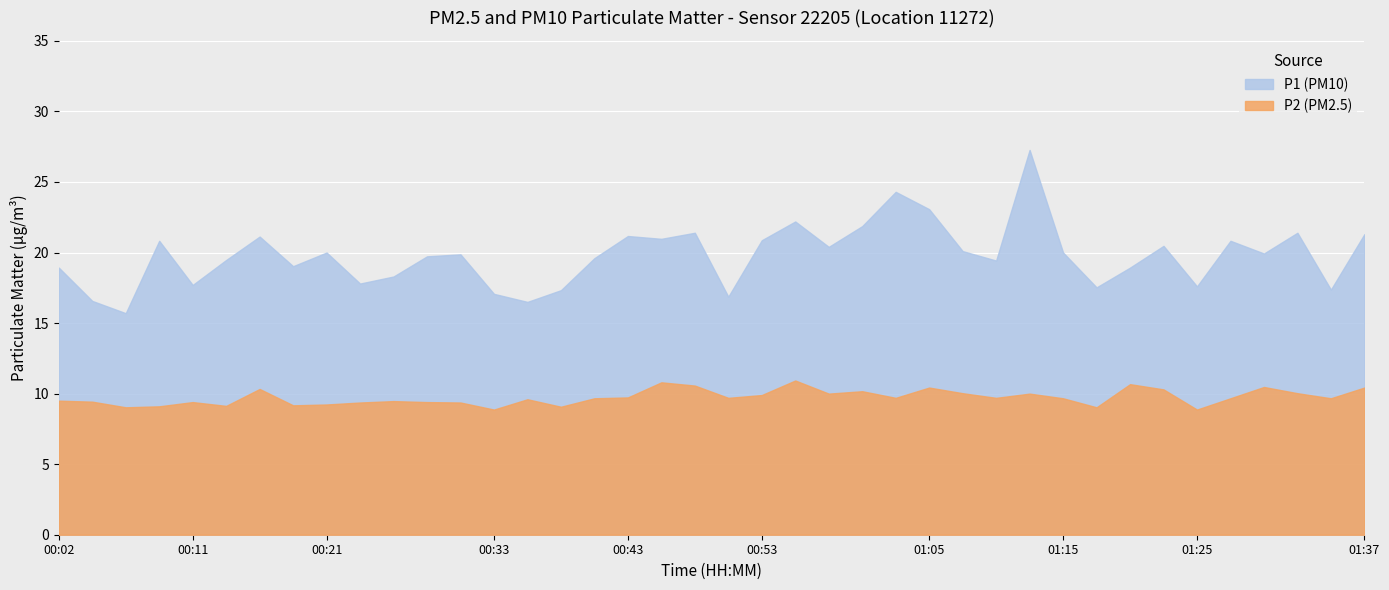

True or false: P2 and P1 intersect in this chart.

False